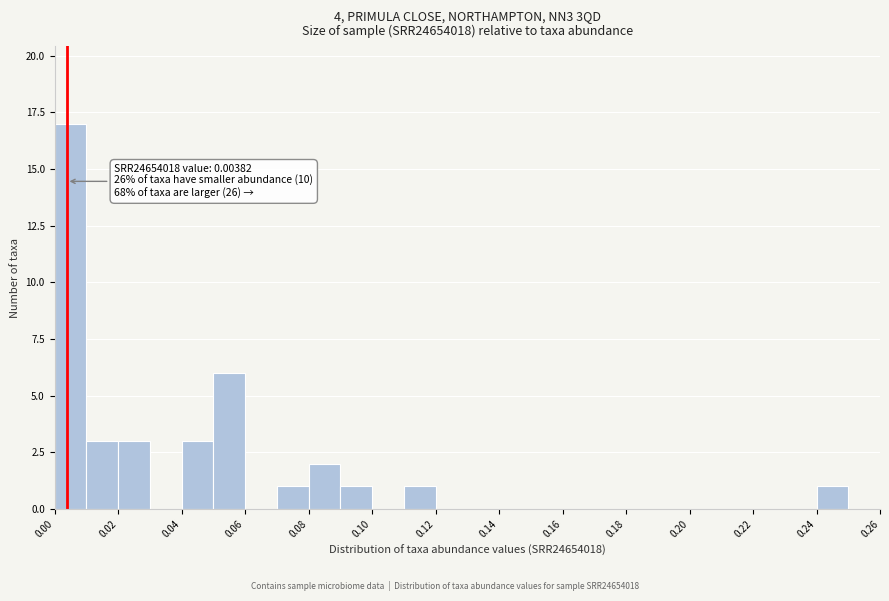

Which range on the x-axis has the tallest bar?

0.00 to 0.01